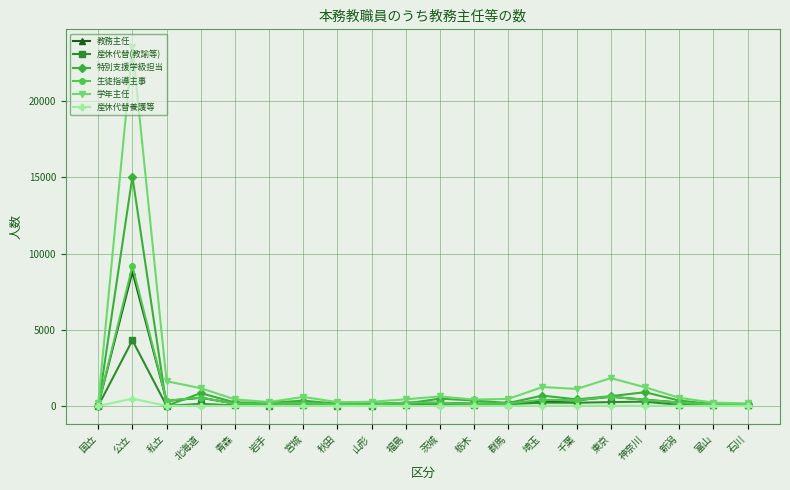

Which series has the widest spread of values?

学年主任